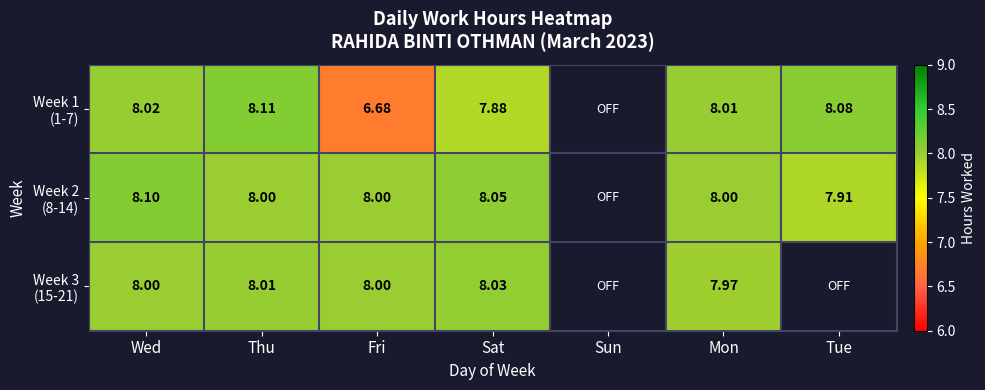

True or false: Week 2 (8-14) has a value of 2.9 at Thu.

False